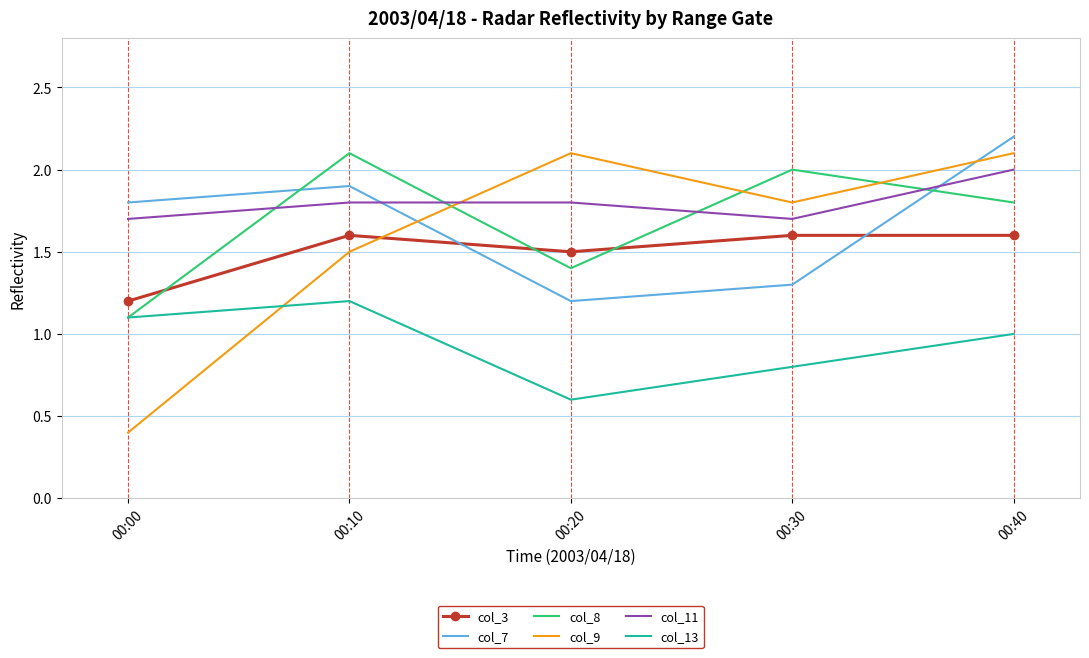

Reading left to right, list all the values displayed in this chart.

col_3: 00:00=1.2	00:10=1.6	00:20=1.5	00:30=1.6	00:40=1.6
col_7: 00:00=1.8	00:10=1.9	00:20=1.2	00:30=1.3	00:40=2.2
col_8: 00:00=1.1	00:10=2.1	00:20=1.4	00:30=2.0	00:40=1.8
col_9: 00:00=0.4	00:10=1.5	00:20=2.1	00:30=1.8	00:40=2.1
col_11: 00:00=1.7	00:10=1.8	00:20=1.8	00:30=1.7	00:40=2.0
col_13: 00:00=1.1	00:10=1.2	00:20=0.6	00:30=0.8	00:40=1.0